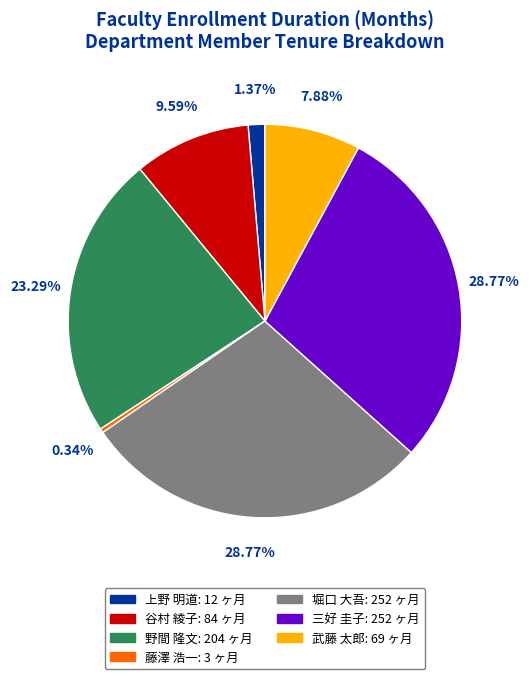

To the nearest percent, what is the combined percentage of 堀口 大吾 and 谷村 綾子?

38%